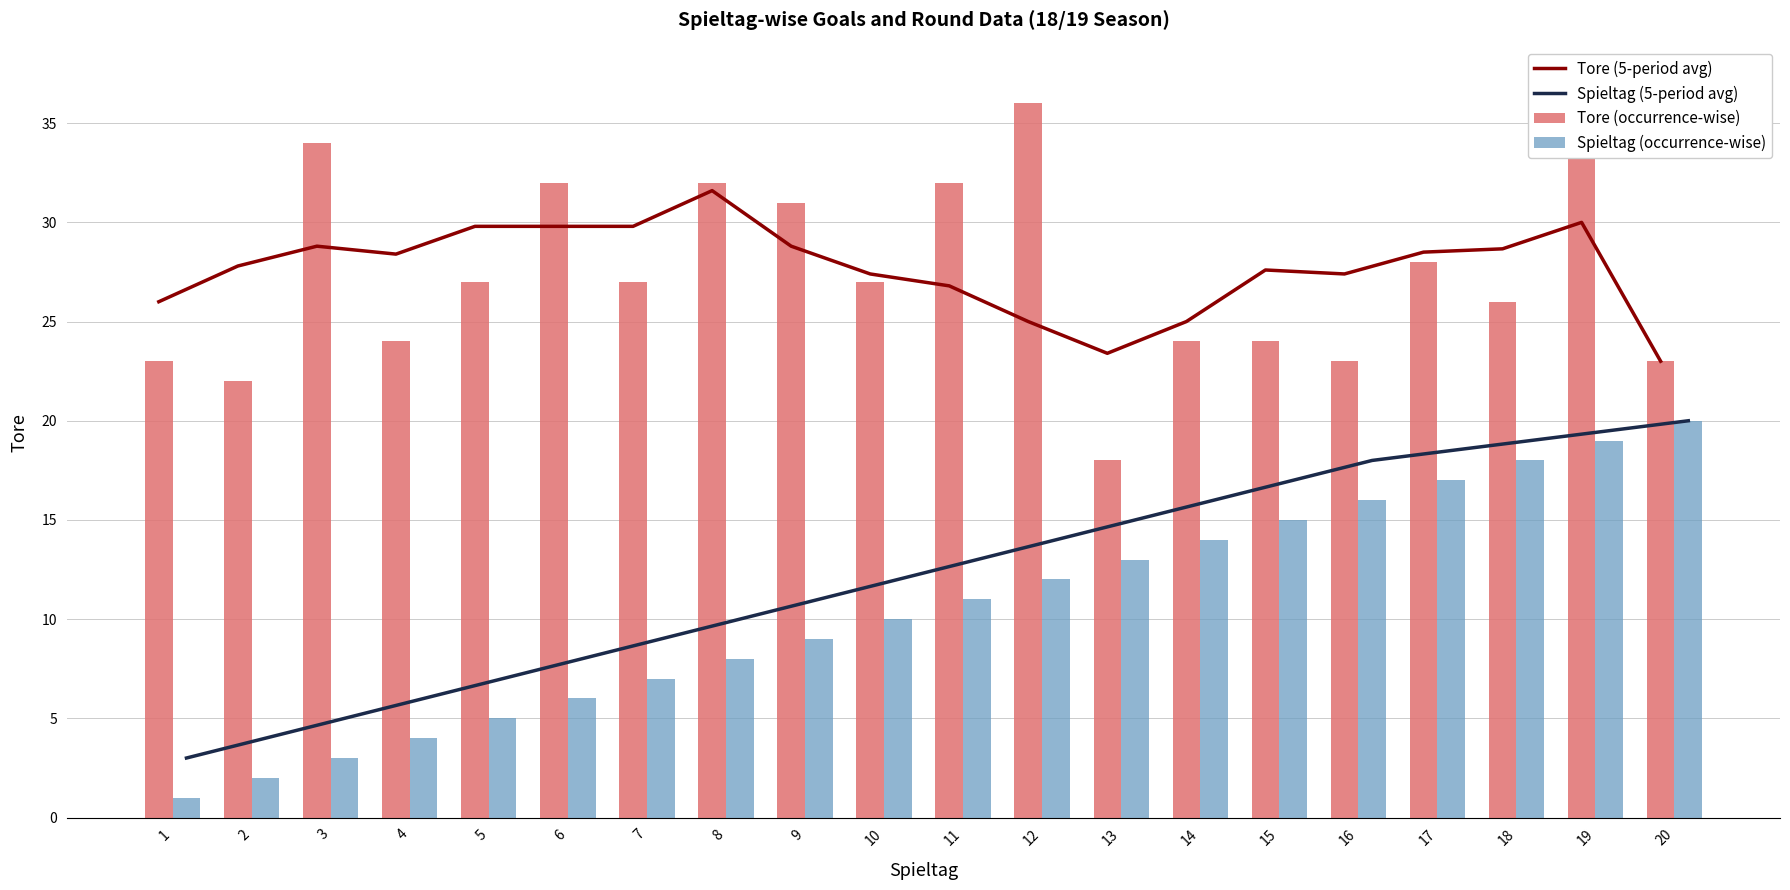

Reading right to left, list all the values displayed in this chart.

Tore (5-period avg): 23.0	30.0	28.7	28.5	27.4	27.6	25.0	23.4	25.0	26.8	27.4	28.8	31.6	29.8	29.8	29.8	28.4	28.8	27.8	26.0
Spieltag (5-period avg): 20.0	19.5	19.0	18.5	18.0	17.0	16.0	15.0	14.0	13.0	12.0	11.0	10.0	9.0	8.0	7.0	6.0	5.0	4.0	3.0
Tore (occurrence-wise): 23.0	37.0	26.0	28.0	23.0	24.0	24.0	18.0	36.0	32.0	27.0	31.0	32.0	27.0	32.0	27.0	24.0	34.0	22.0	23.0
Spieltag (occurrence-wise): 20.0	19.0	18.0	17.0	16.0	15.0	14.0	13.0	12.0	11.0	10.0	9.0	8.0	7.0	6.0	5.0	4.0	3.0	2.0	1.0